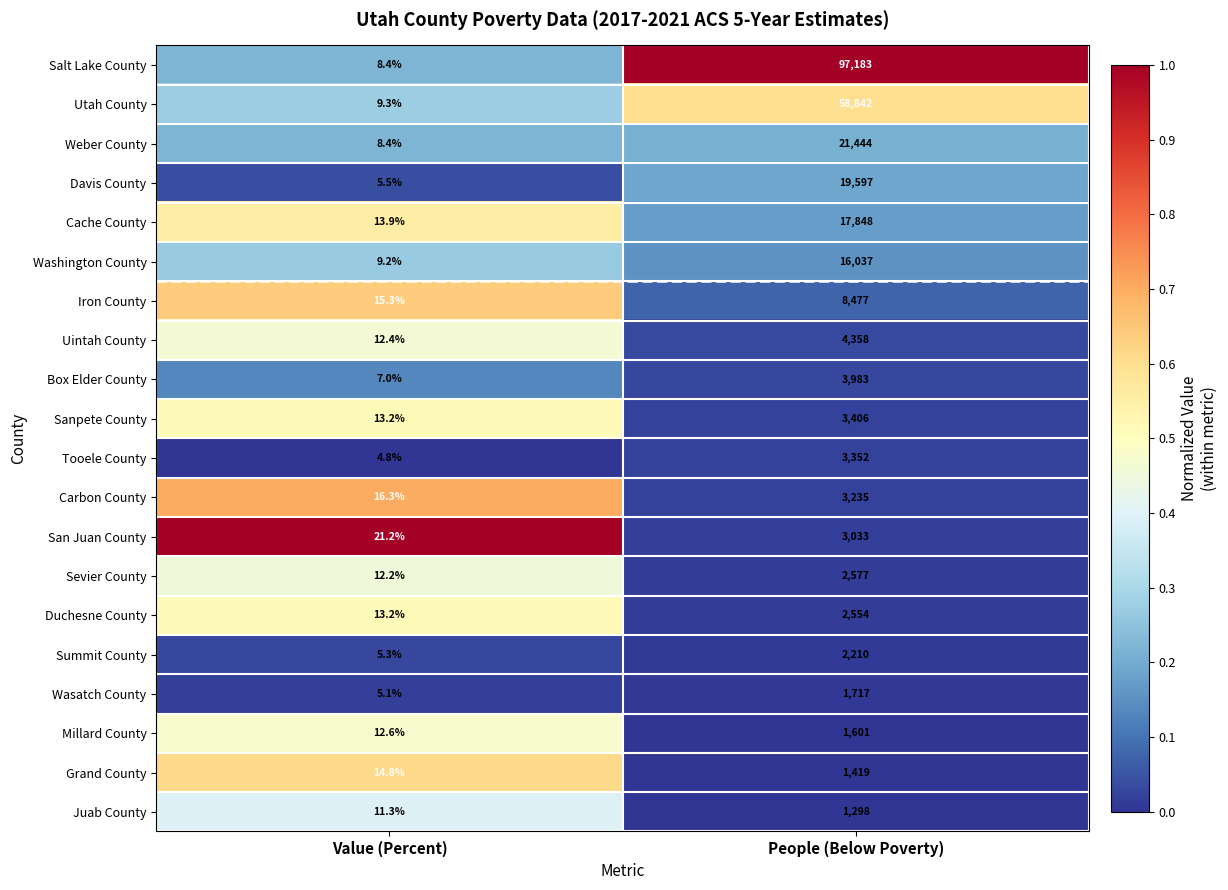

The Duchesne County series shows 13.2 at Value (Percent). True or false?

True